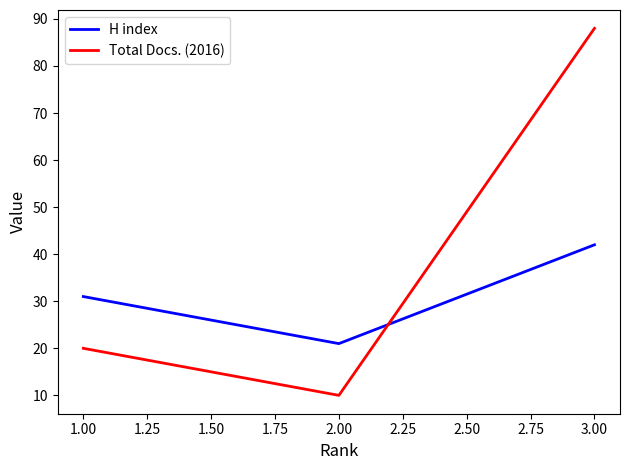

At 3.00, list the series in order from smallest to largest.

H index, Total Docs. (2016)